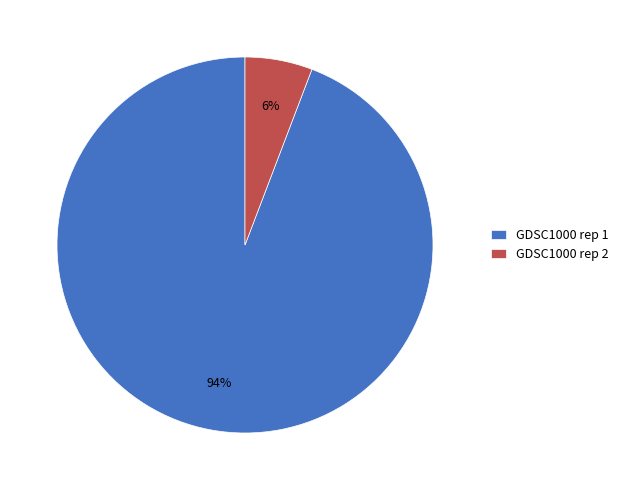

Which has a higher value, GDSC1000 rep 1 or GDSC1000 rep 2?

GDSC1000 rep 1